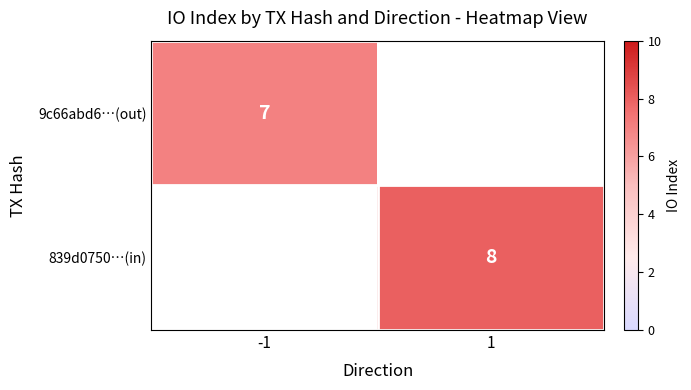

The 9c66abd6…(out) series shows 7 at -1. True or false?

True